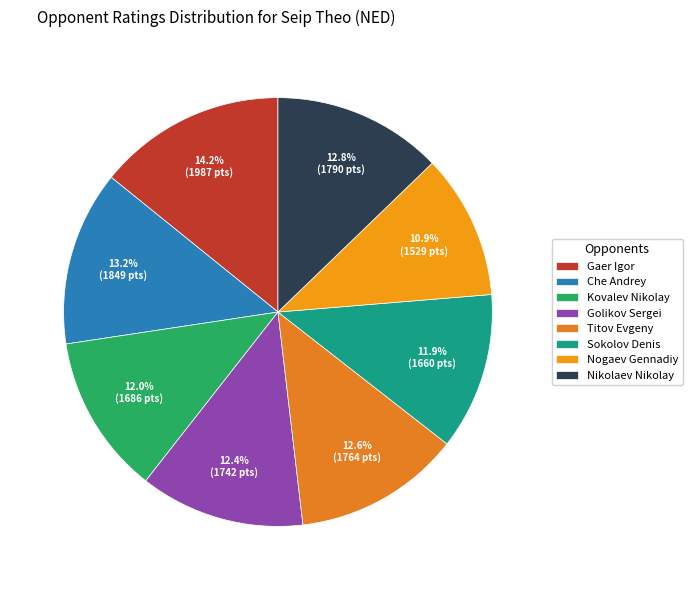

Which category has the smallest portion of the pie?

Nogaev Gennadiy